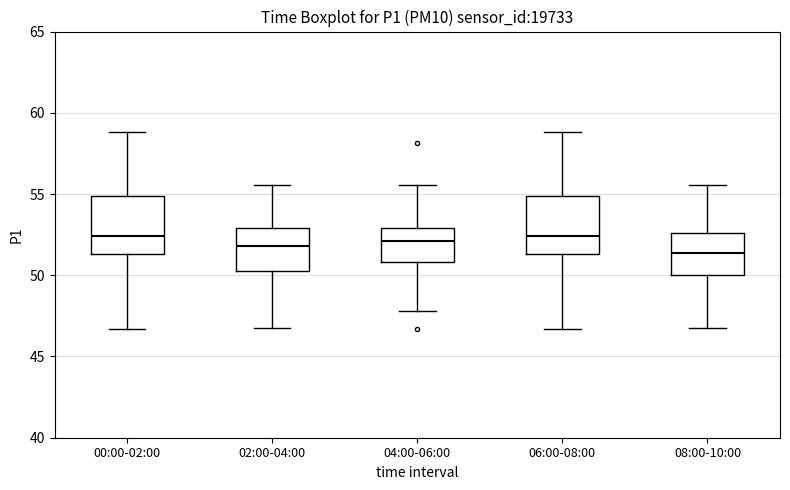

Reading left to right, read every box against the y-axis: the position of its median line, the range the box covers, and the ends of its whiskers. The values are not printed on the chart, so give them approximately, as read against the axis.

00:00-02:00: median 52.5, box 51.5 to 55.0, whiskers 46.5 to 59.0
02:00-04:00: median 52.0, box 50.5 to 53.0, whiskers 47.0 to 55.5
04:00-06:00: median 52.0, box 51.0 to 53.0, whiskers 48.0 to 55.5
06:00-08:00: median 52.5, box 51.5 to 55.0, whiskers 46.5 to 59.0
08:00-10:00: median 51.5, box 50.0 to 52.5, whiskers 47.0 to 55.5